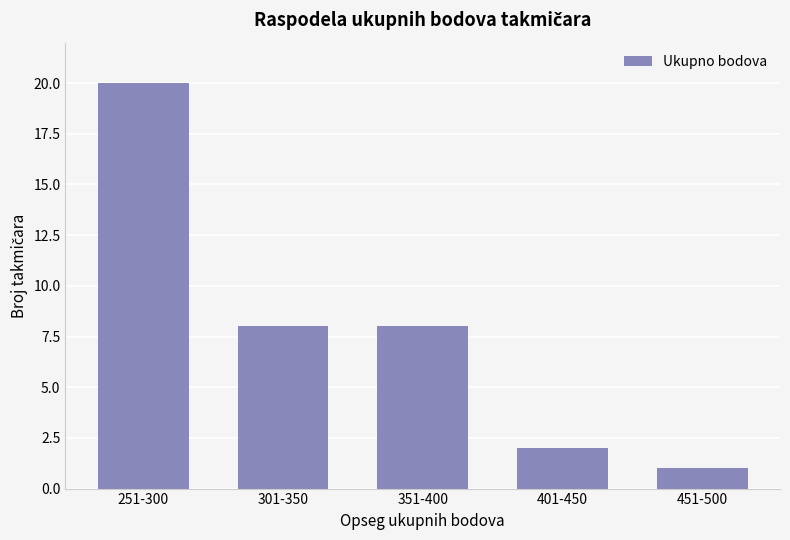

What is the label of the 3rd bar from the left?

351-400